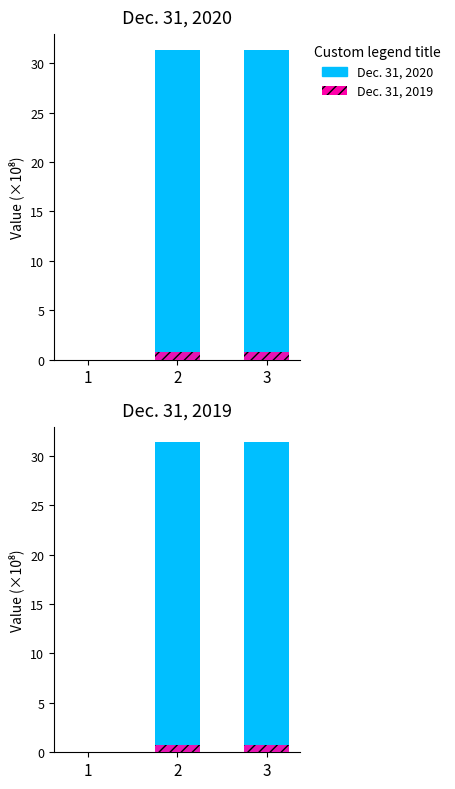

What is the sum of the Dec. 31, 2020 values at 1 and 2?

31.4